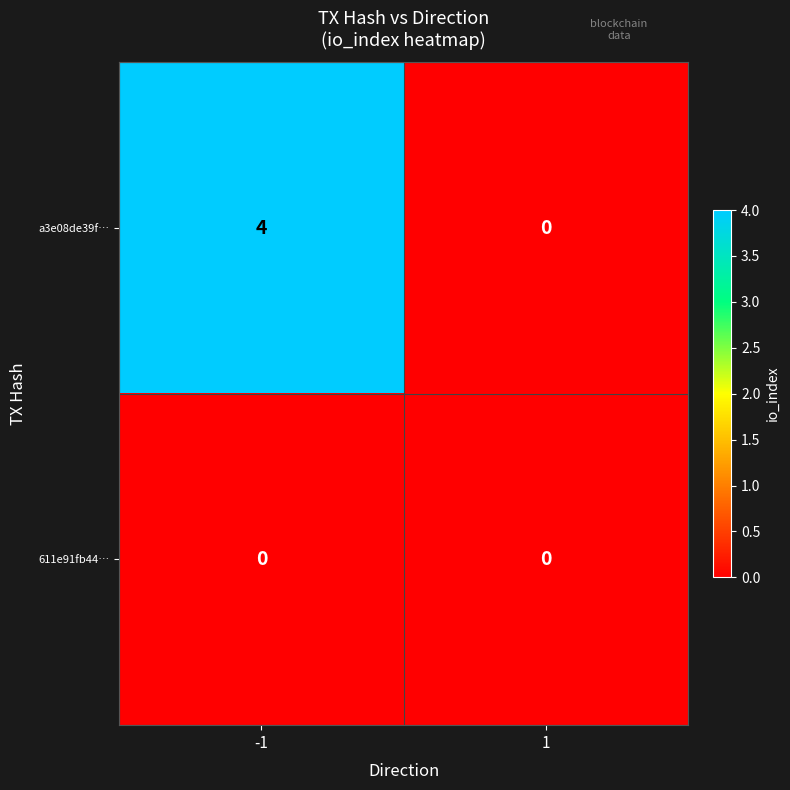

Rank the series by their maximum value, from lowest to highest.

611e91fb44…, a3e08de39f…